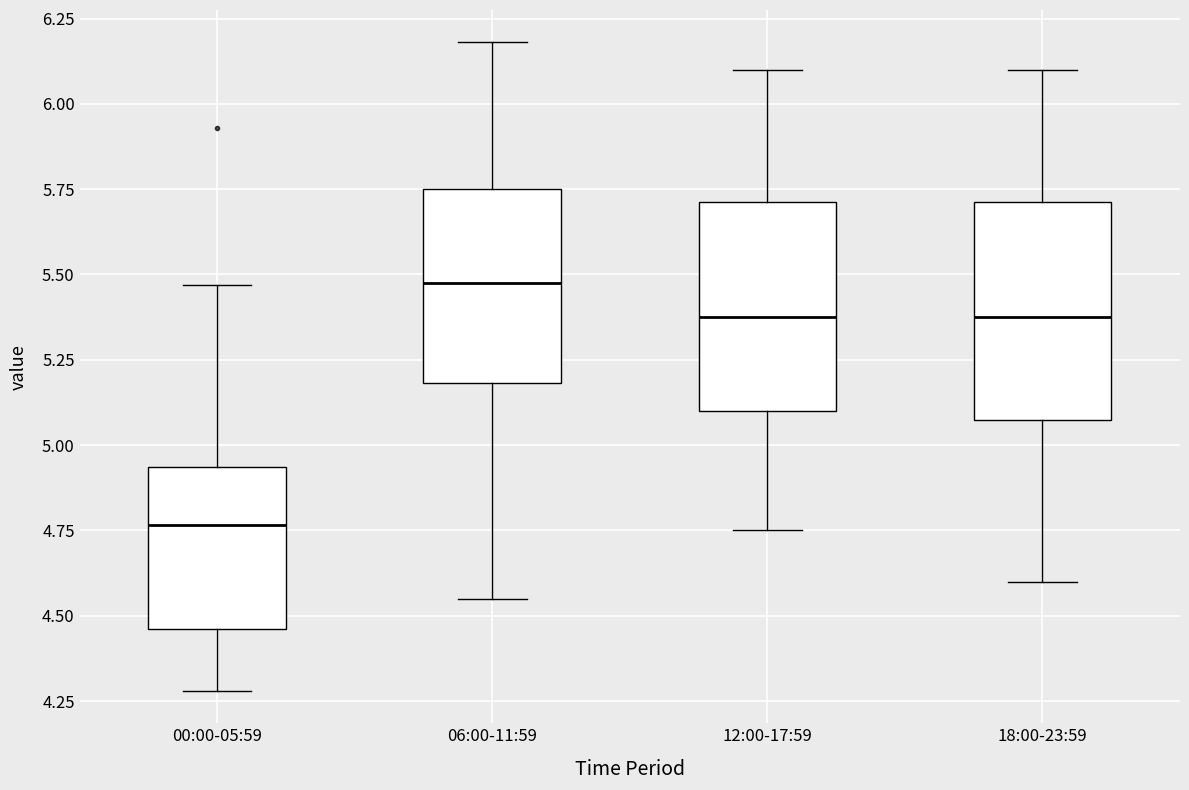

Reading left to right, read every box against the y-axis: the position of its median line, the range the box covers, and the ends of its whiskers. The values are not printed on the chart, so give them approximately, as read against the axis.

00:00-05:59: median 4.75, box 4.45 to 4.95, whiskers 4.30 to 5.45
06:00-11:59: median 5.50, box 5.20 to 5.75, whiskers 4.55 to 6.20
12:00-17:59: median 5.40, box 5.10 to 5.70, whiskers 4.75 to 6.10
18:00-23:59: median 5.40, box 5.10 to 5.70, whiskers 4.60 to 6.10